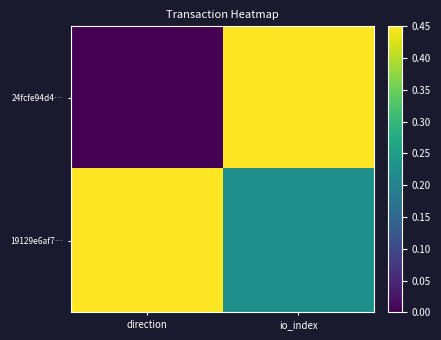

What is the difference between the highest and lowest values at io_index?

0.2